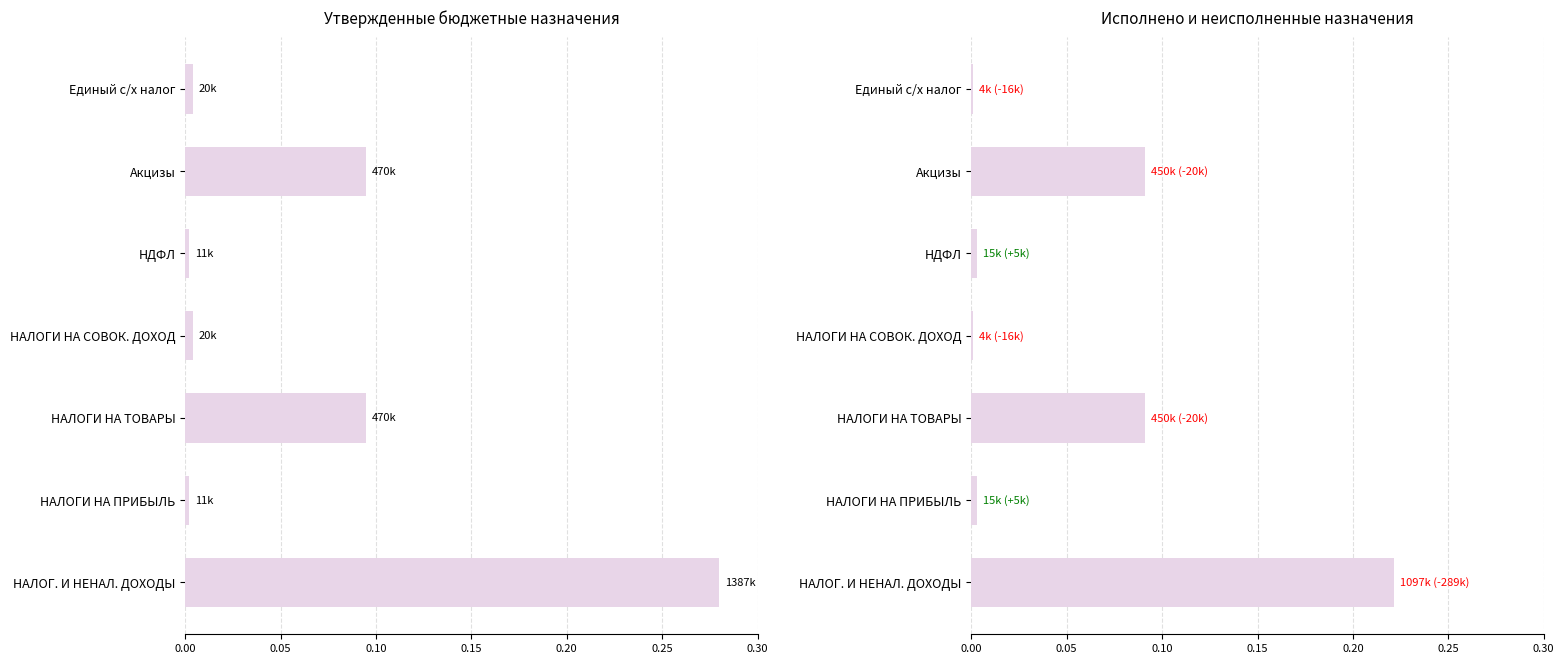

Reading left to right, list all the values displayed in this chart.

Утвержденные бюджетные назначения: 0.3	0.0	0.1	0.0	0.0	0.1	0.0
Исполнено: 0.2	0.0	0.1	0.0	0.0	0.1	0.0